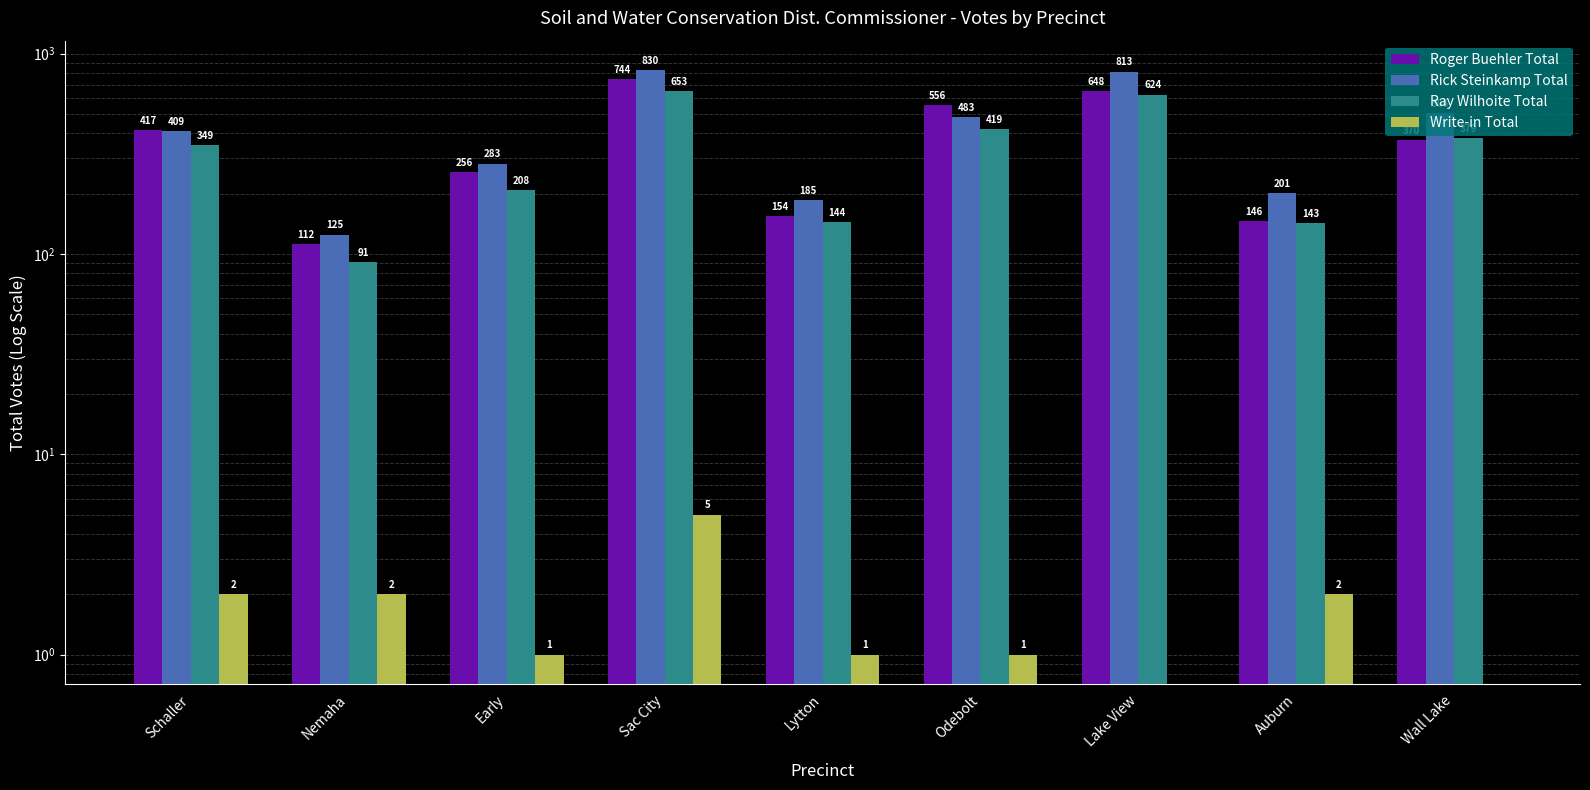

What is the average value of the Rick Steinkamp Total series?

426